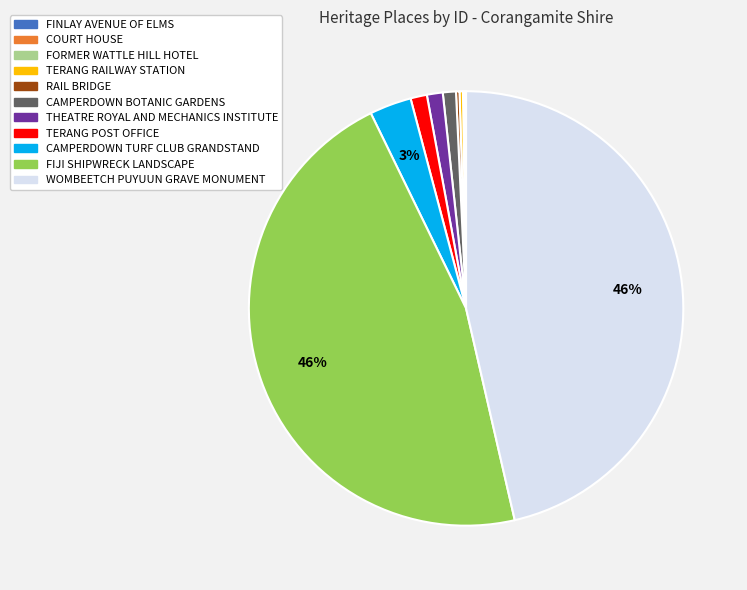

Do TERANG POST OFFICE and CAMPERDOWN TURF CLUB GRANDSTAND together represent more than half of the pie?

No